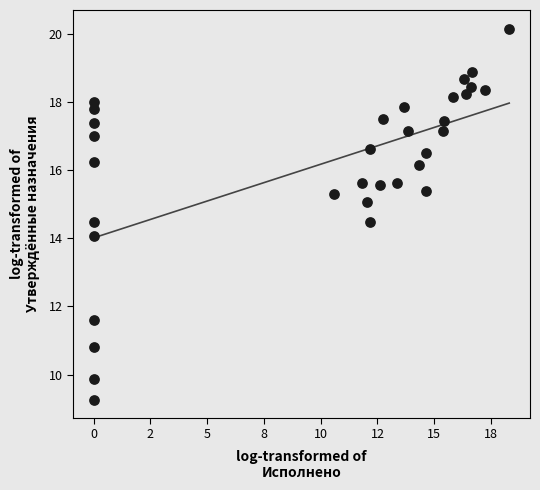

What is the range of X values (max minus min)?

18.3